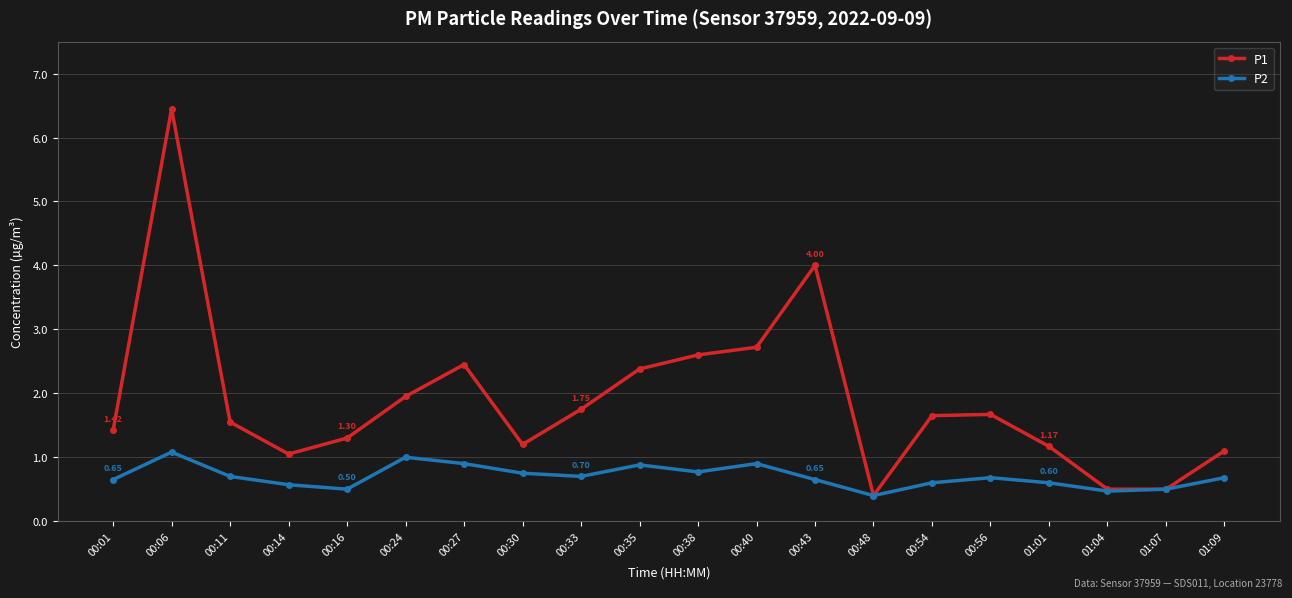

Which series has the largest total across all categories?

P1